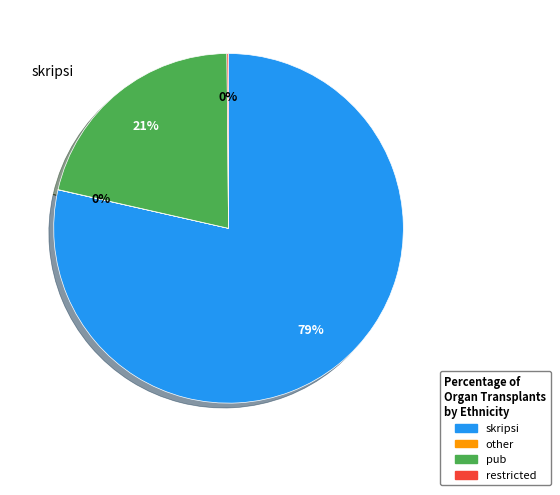

To the nearest percent, what is the combined percentage of pub and skripsi?

100%